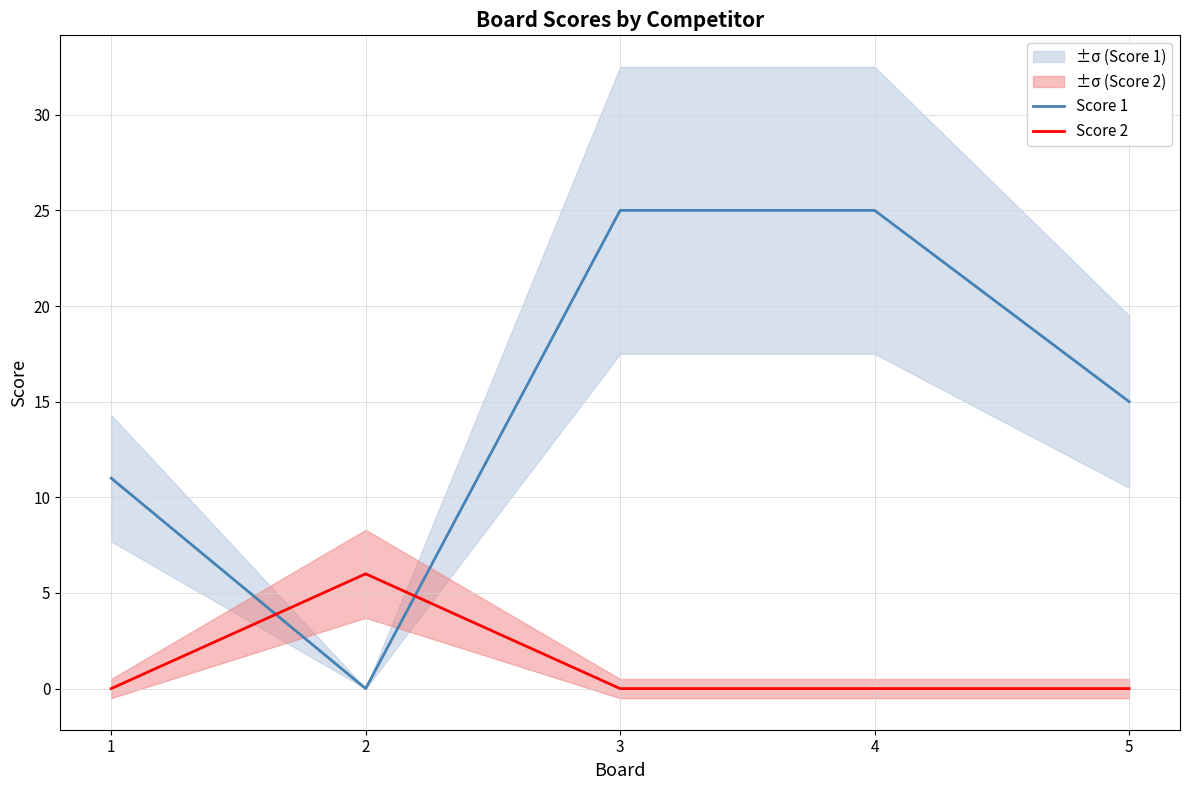

List the series in order of their overall mean, lowest first.

Score 2, Score 1